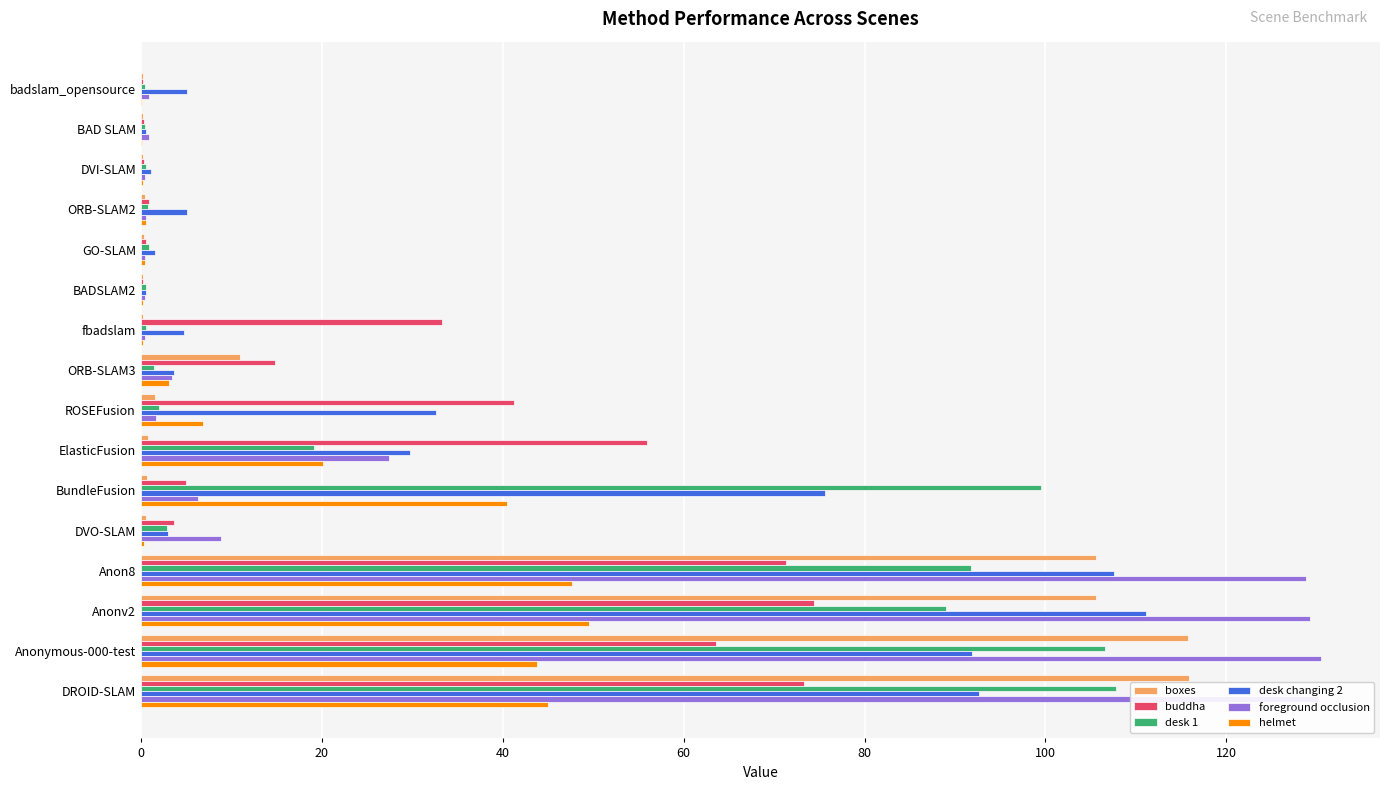

What is the greatest value displayed?

130.5